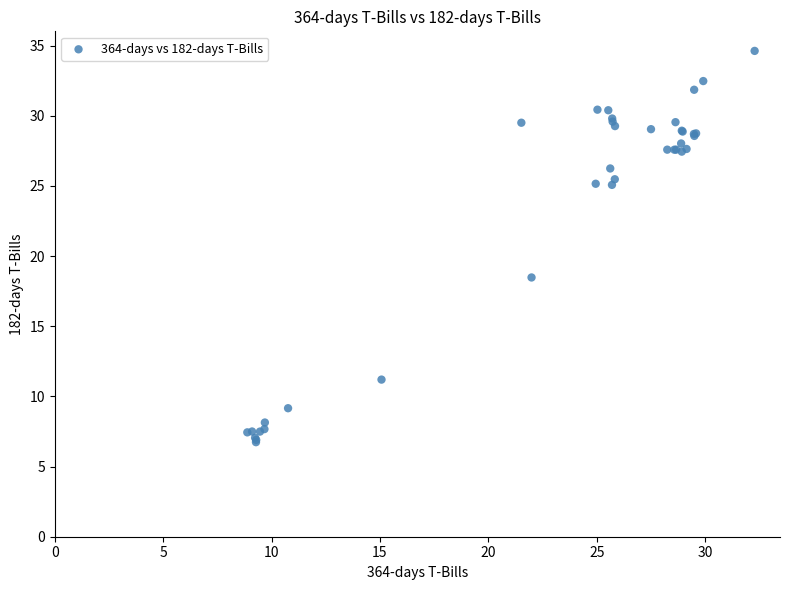

What Y value in the scatter plot is closest to 20?

18.5